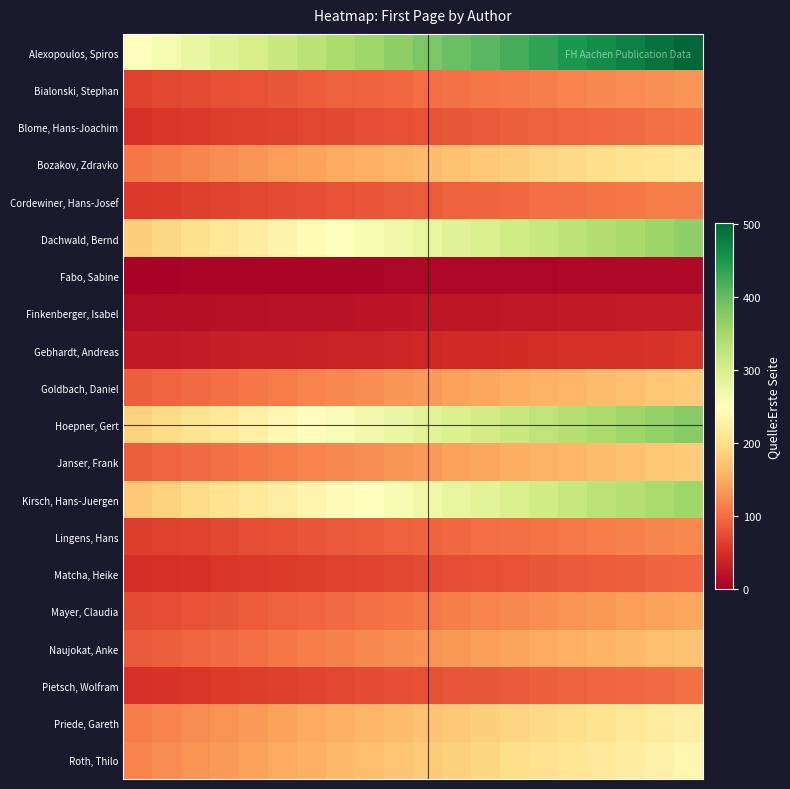

Reading left to right, list all the values displayed in this chart.

Alexopoulos, Spiros: 250.5	263.7	276.9	290.1	303.2	316.4	329.6	342.8	356.0	369.2	382.3	395.5	408.7	421.9	435.1	448.3	461.4	474.6	487.8	501.0
Bialonski, Stephan: 66.0	69.5	72.9	76.4	79.9	83.4	86.8	90.3	93.8	97.3	100.7	104.2	107.7	111.2	114.6	118.1	121.6	125.1	128.5	132.0
Blome, Hans-Joachim: 52.5	55.3	58.0	60.8	63.6	66.3	69.1	71.8	74.6	77.4	80.1	82.9	85.7	88.4	91.2	93.9	96.7	99.5	102.2	105.0
Bozakov, Zdravko: 108.5	114.2	119.9	125.6	131.3	137.1	142.8	148.5	154.2	159.9	165.6	171.3	177.0	182.7	188.4	194.2	199.9	205.6	211.3	217.0
Cordewiner, Hans-Josef: 57.5	60.5	63.6	66.6	69.6	72.6	75.7	78.7	81.7	84.7	87.8	90.8	93.8	96.8	99.9	102.9	105.9	108.9	112.0	115.0
Dachwald, Bernd: 183.5	193.2	202.8	212.5	222.1	231.8	241.4	251.1	260.8	270.4	280.1	289.7	299.4	309.1	318.7	328.4	338.0	347.7	357.3	367.0
Fabo, Sabine: 5.5	5.8	6.1	6.4	6.7	6.9	7.2	7.5	7.8	8.1	8.4	8.7	9.0	9.3	9.6	9.8	10.1	10.4	10.7	11.0
Finkenberger, Isabel: 15.5	16.3	17.1	17.9	18.8	19.6	20.4	21.2	22.0	22.8	23.7	24.5	25.3	26.1	26.9	27.7	28.6	29.4	30.2	31.0
Gebhardt, Andreas: 27.5	28.9	30.4	31.8	33.3	34.7	36.2	37.6	39.1	40.5	42.0	43.4	44.9	46.3	47.8	49.2	50.7	52.1	53.6	55.0
Goldbach, Daniel: 89.5	94.2	98.9	103.6	108.3	113.1	117.8	122.5	127.2	131.9	136.6	141.3	146.0	150.7	155.4	160.2	164.9	169.6	174.3	179.0
Hoepner, Gert: 187.5	197.4	207.2	217.1	227.0	236.8	246.7	256.6	266.4	276.3	286.2	296.1	305.9	315.8	325.7	335.5	345.4	355.3	365.1	375.0
Janser, Frank: 89.5	94.2	98.9	103.6	108.3	113.1	117.8	122.5	127.2	131.9	136.6	141.3	146.0	150.7	155.4	160.2	164.9	169.6	174.3	179.0
Kirsch, Hans-Juergen: 177.5	186.8	196.2	205.5	214.9	224.2	233.6	242.9	252.2	261.6	270.9	280.3	289.6	298.9	308.3	317.6	327.0	336.3	345.7	355.0
Lingens, Hans: 61.5	64.7	68.0	71.2	74.4	77.7	80.9	84.2	87.4	90.6	93.9	97.1	100.3	103.6	106.8	110.1	113.3	116.5	119.8	123.0
Matcha, Heike: 47.5	50.0	52.5	55.0	57.5	60.0	62.5	65.0	67.5	70.0	72.5	75.0	77.5	80.0	82.5	85.0	87.5	90.0	92.5	95.0
Mayer, Claudia: 72.5	76.3	80.1	83.9	87.8	91.6	95.4	99.2	103.0	106.8	110.7	114.5	118.3	122.1	125.9	129.7	133.6	137.4	141.2	145.0
Naujokat, Anke: 85.5	90.0	94.5	99.0	103.5	108.0	112.5	117.0	121.5	126.0	130.5	135.0	139.5	144.0	148.5	153.0	157.5	162.0	166.5	171.0
Pietsch, Wolfram: 51.0	53.7	56.4	59.1	61.7	64.4	67.1	69.8	72.5	75.2	77.8	80.5	83.2	85.9	88.6	91.3	93.9	96.6	99.3	102.0
Priede, Gareth: 112.5	118.4	124.3	130.3	136.2	142.1	148.0	153.9	159.9	165.8	171.7	177.6	183.6	189.5	195.4	201.3	207.2	213.2	219.1	225.0
Roth, Thilo: 117.5	123.7	129.9	136.1	142.2	148.4	154.6	160.8	167.0	173.2	179.3	185.5	191.7	197.9	204.1	210.3	216.4	222.6	228.8	235.0